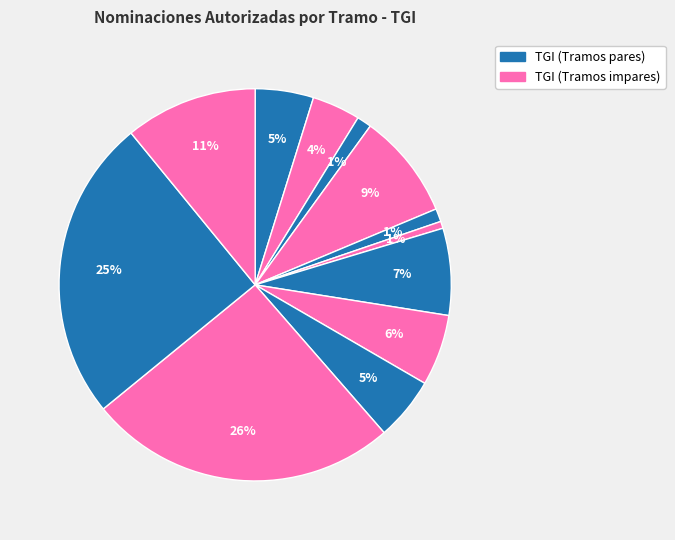

How many segments does this pie chart have?

12